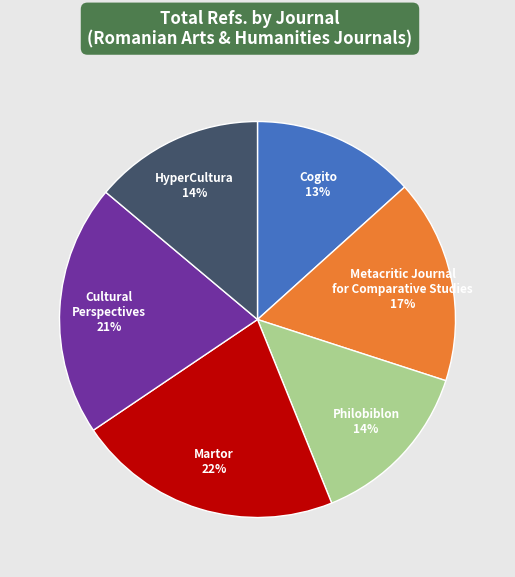

How many slices are in this pie chart?

6